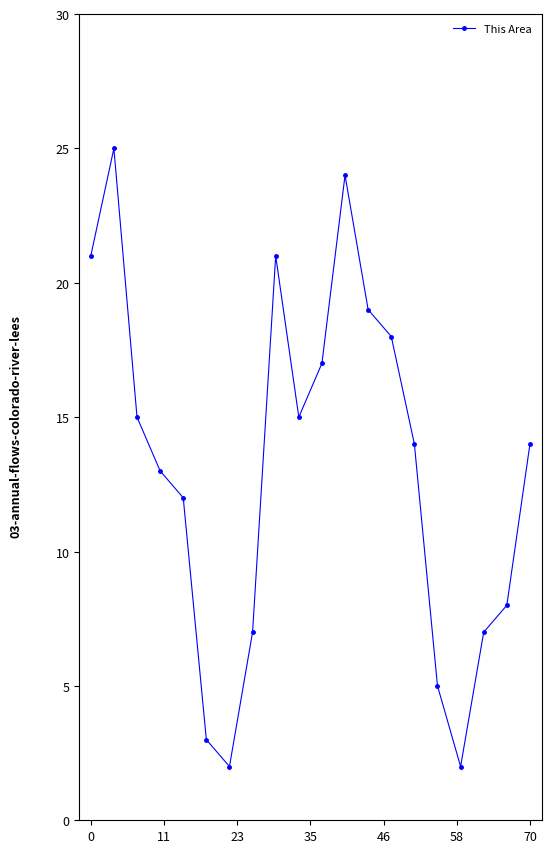

How many series are shown in this chart?

1